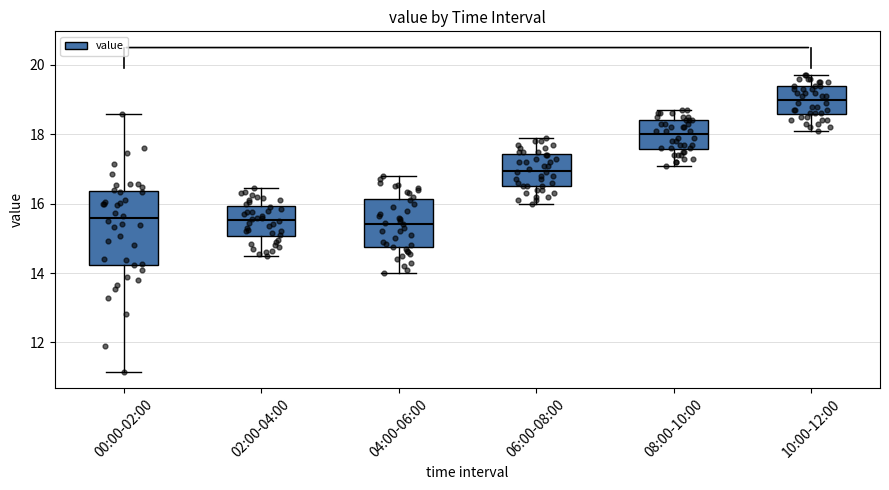

Where is the lower edge of the box for 04:00-06:00 on the y-axis? The values are not printed on the chart, so give them approximately, as read against the axis.

14.8